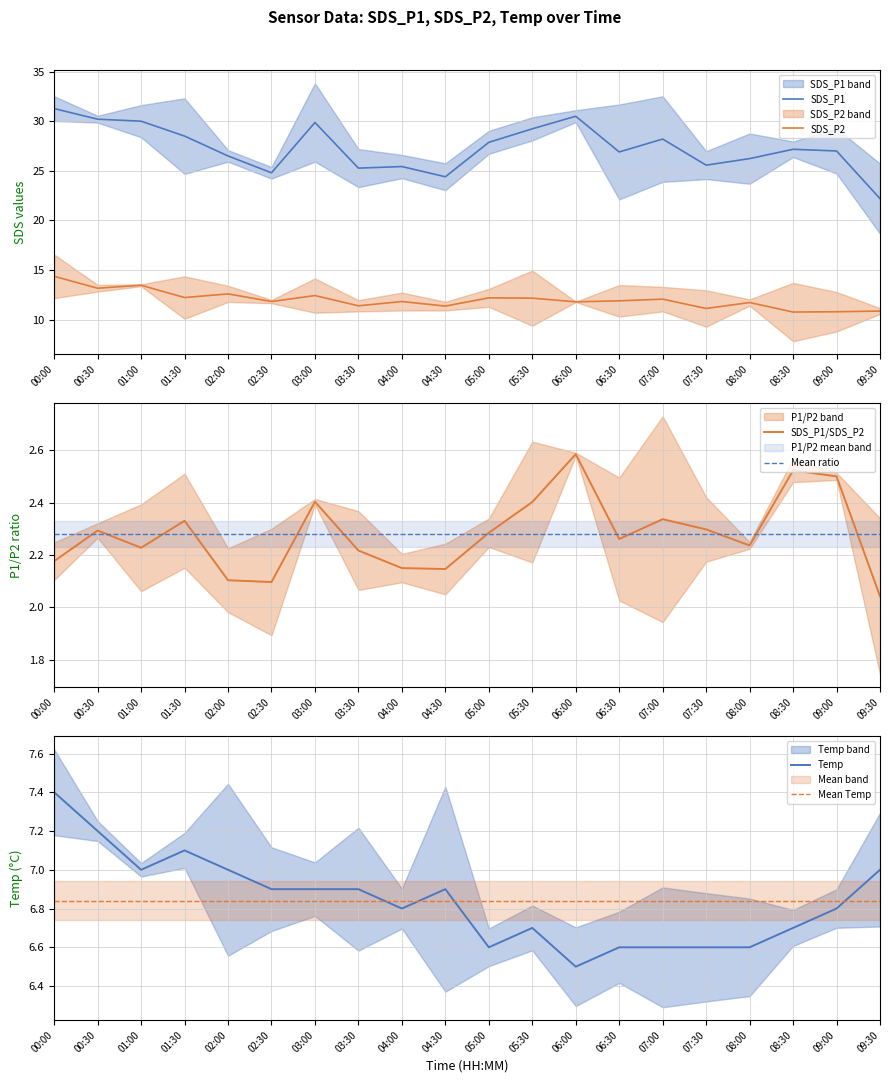

Reading right to left, transcribe all the data shown in this chart.

SDS_P1: 09:30=22.2	09:00=27.0	08:30=27.2	08:00=26.2	07:30=25.6	07:00=28.2	06:30=26.9	06:00=30.5	05:30=29.2	05:00=27.9	04:30=24.4	04:00=25.4	03:30=25.3	03:00=29.9	02:30=24.8	02:00=26.5	01:30=28.5	01:00=30.0	00:30=30.2	00:00=31.3
SDS_P2: 09:30=10.9	09:00=10.8	08:30=10.8	08:00=11.7	07:30=11.1	07:00=12.1	06:30=11.9	06:00=11.8	05:30=12.2	05:00=12.2	04:30=11.4	04:00=11.8	03:30=11.4	03:00=12.4	02:30=11.8	02:00=12.6	01:30=12.2	01:00=13.5	00:30=13.2	00:00=14.4
SDS_P1/SDS_P2: 09:30=2.0	09:00=2.5	08:30=2.5	08:00=2.2	07:30=2.3	07:00=2.3	06:30=2.3	06:00=2.6	05:30=2.4	05:00=2.3	04:30=2.1	04:00=2.1	03:30=2.2	03:00=2.4	02:30=2.1	02:00=2.1	01:30=2.3	01:00=2.2	00:30=2.3	00:00=2.2
Mean ratio: 09:30=2.3	09:00=2.3	08:30=2.3	08:00=2.3	07:30=2.3	07:00=2.3	06:30=2.3	06:00=2.3	05:30=2.3	05:00=2.3	04:30=2.3	04:00=2.3	03:30=2.3	03:00=2.3	02:30=2.3	02:00=2.3	01:30=2.3	01:00=2.3	00:30=2.3	00:00=2.3
Temp: 09:30=7.0	09:00=6.8	08:30=6.7	08:00=6.6	07:30=6.6	07:00=6.6	06:30=6.6	06:00=6.5	05:30=6.7	05:00=6.6	04:30=6.9	04:00=6.8	03:30=6.9	03:00=6.9	02:30=6.9	02:00=7.0	01:30=7.1	01:00=7.0	00:30=7.2	00:00=7.4
Mean Temp: 09:30=6.8	09:00=6.8	08:30=6.8	08:00=6.8	07:30=6.8	07:00=6.8	06:30=6.8	06:00=6.8	05:30=6.8	05:00=6.8	04:30=6.8	04:00=6.8	03:30=6.8	03:00=6.8	02:30=6.8	02:00=6.8	01:30=6.8	01:00=6.8	00:30=6.8	00:00=6.8